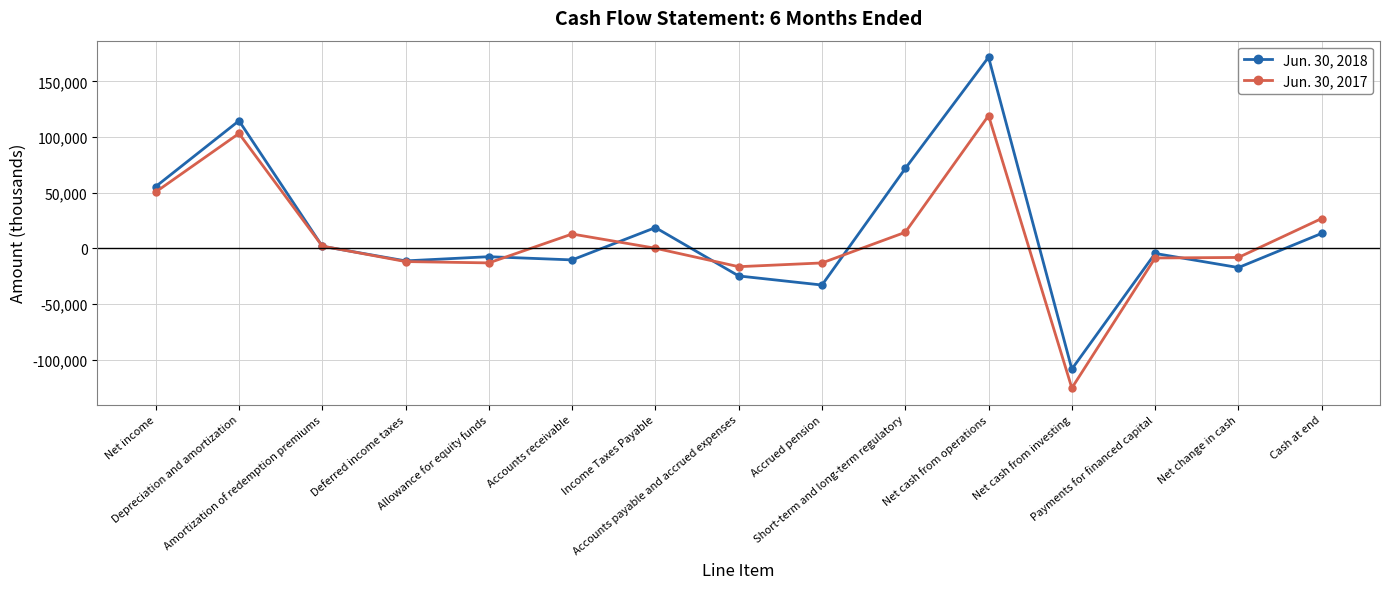

Where is Jun. 30, 2018 nearest to the value 31695?

Income Taxes Payable